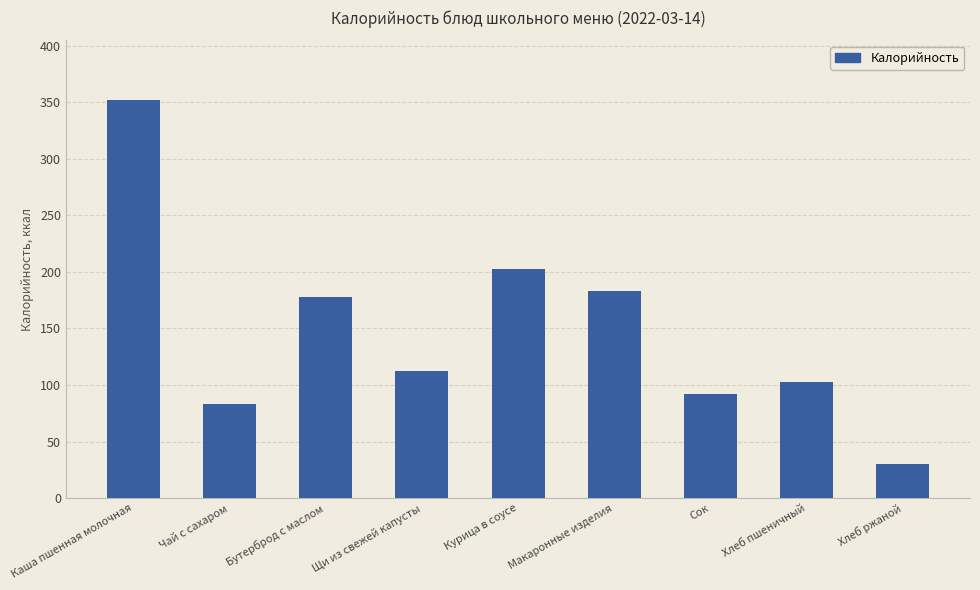

How many data points does each series have?

9